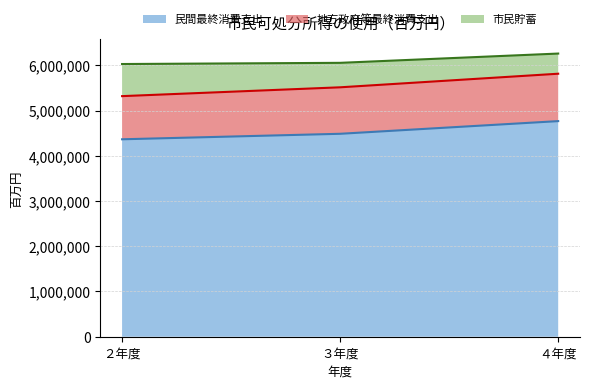

Is it true that 民間最終消費支出 (線) equals 4765284 at ４年度?

True